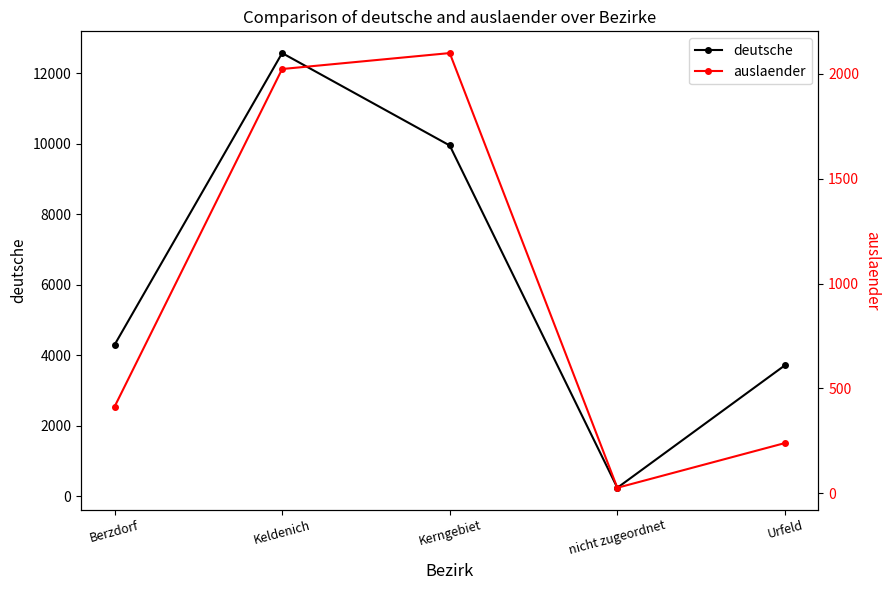

How many lines are shown in the chart?

2